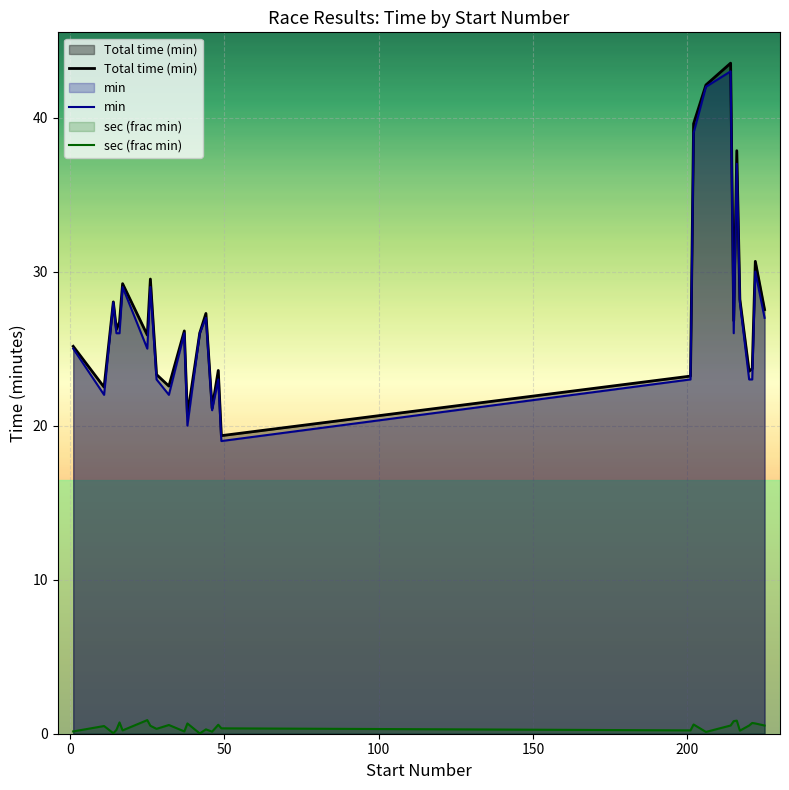

What is the sum of all min values?

758.0